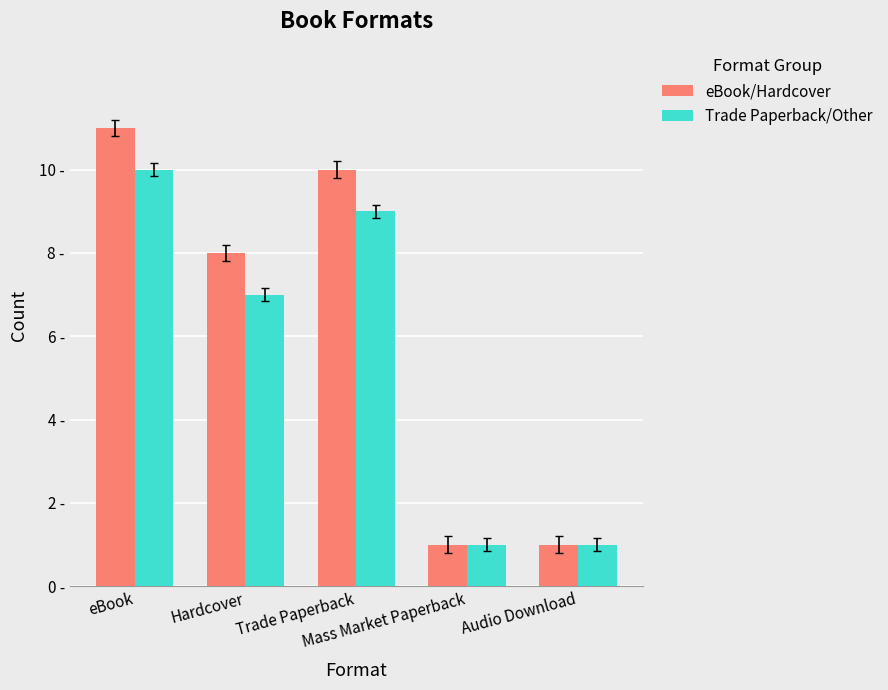

At how many categories does at least one series exceed 7?

3